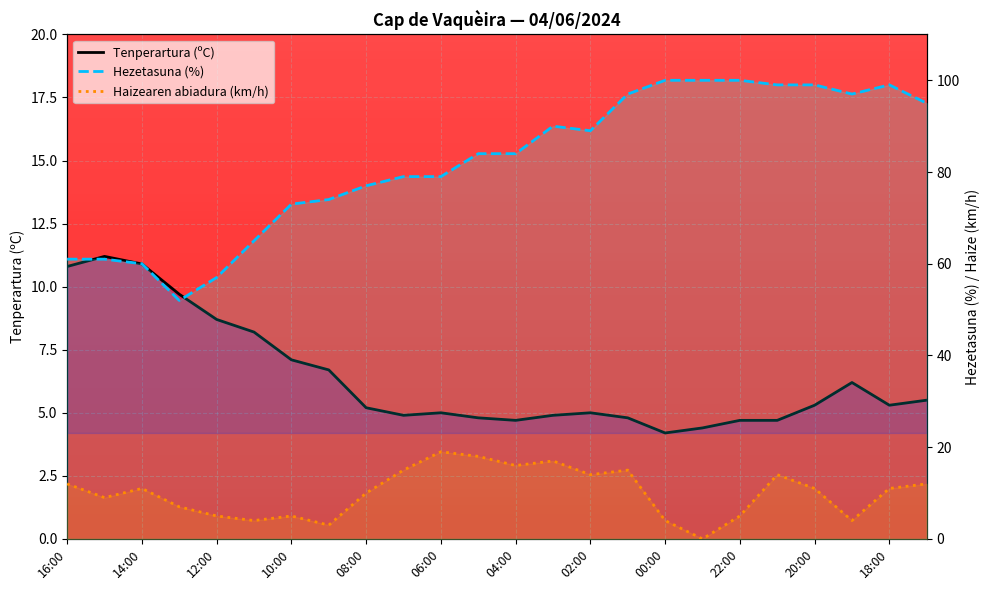

True or false: Haizearen abiadura (km/h) and Hezetasuna (%) cross at least once.

False